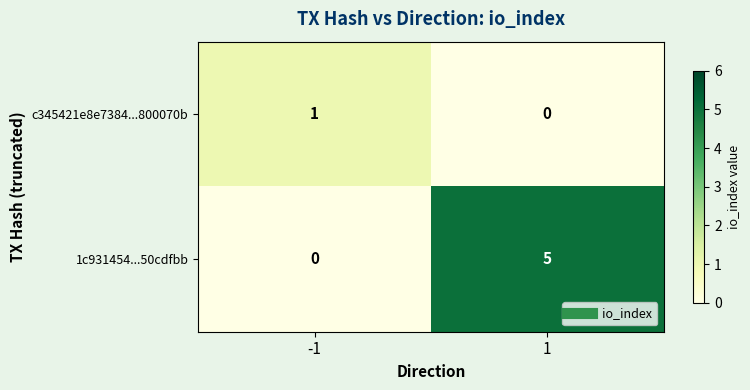

What is the difference between the highest and lowest values at 1?

5